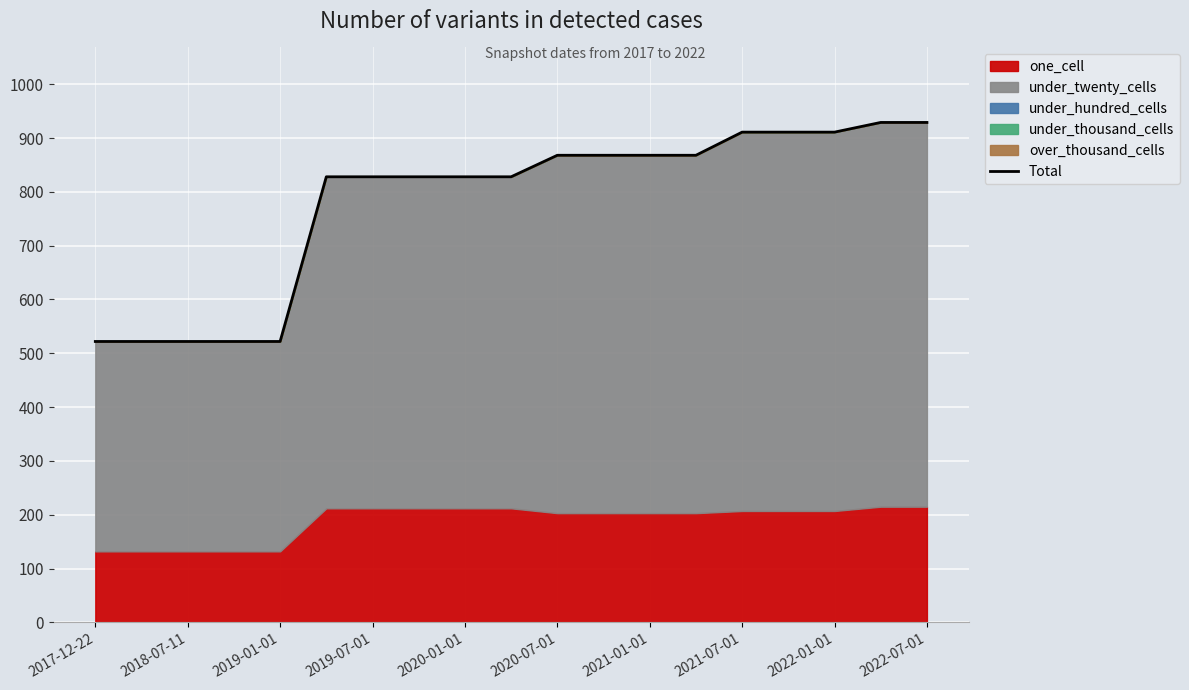

What is the change in value from 2018-07-11 to 18?

+407